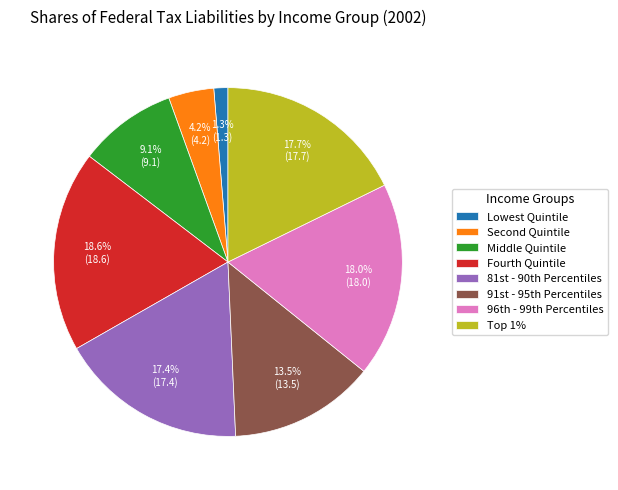

Does Lowest Quintile account for over 50% of the chart?

No